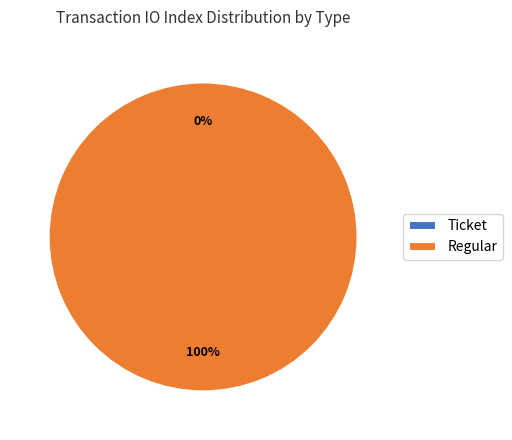

Which category has the smallest portion of the pie?

Ticket